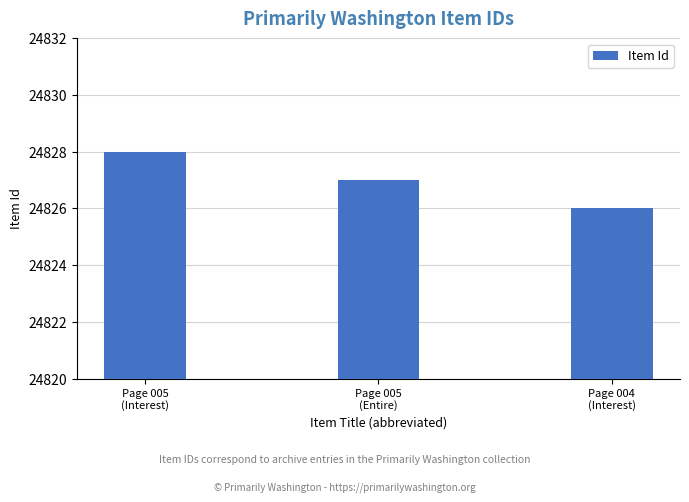

How many values are between 24826 and 24828?

3